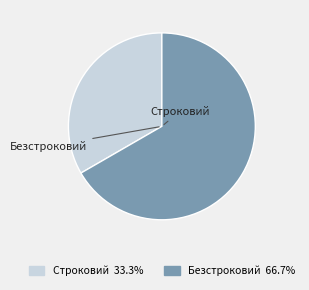

Between Безстроковий and Строковий, which is larger?

Безстроковий